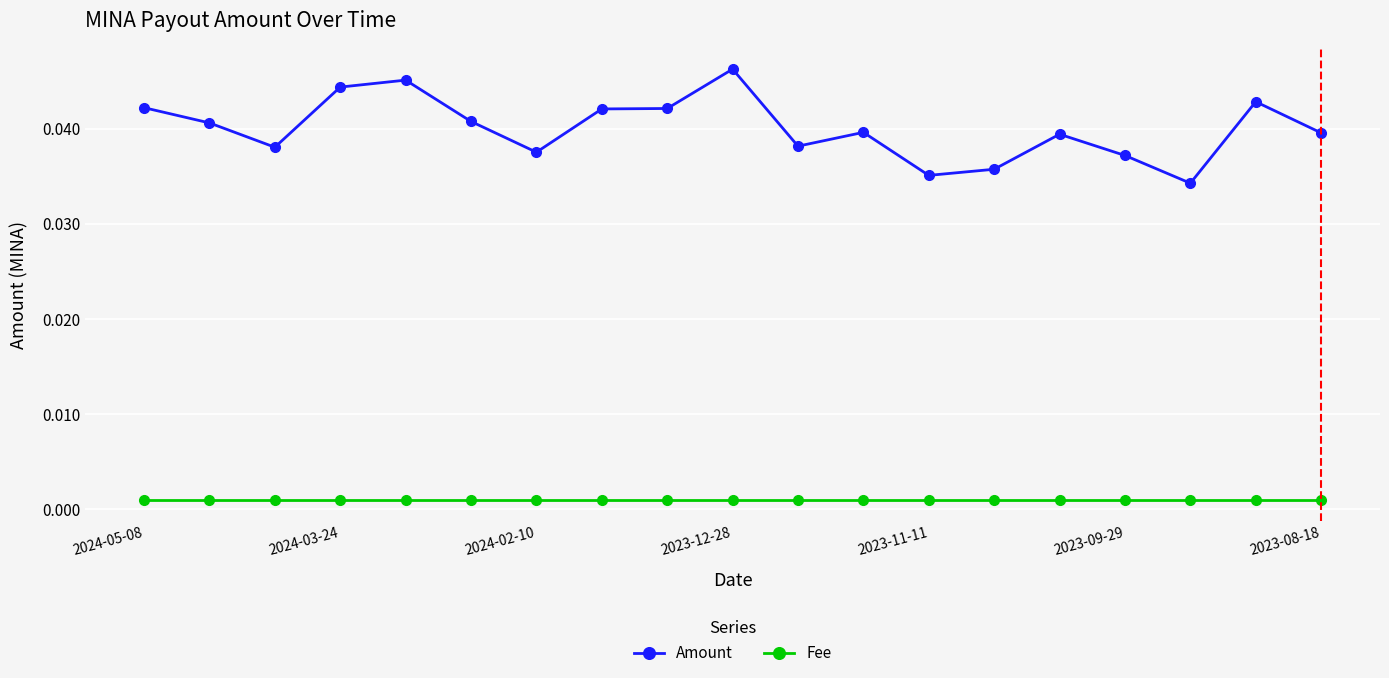

How many Amount values are between 0 and 1?

19